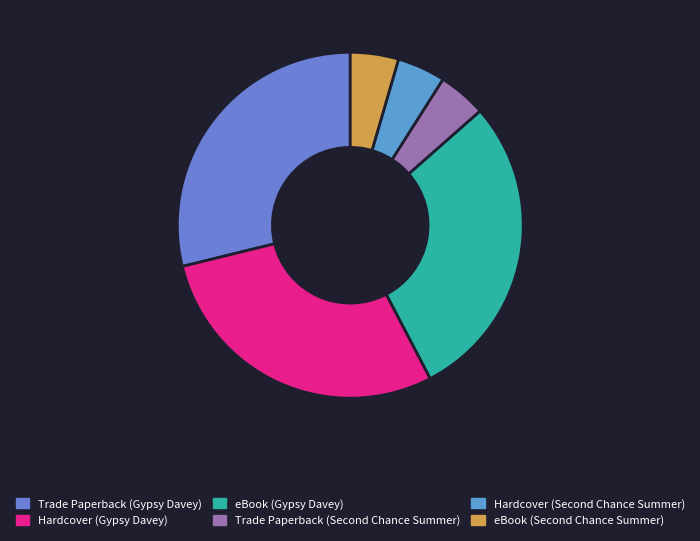

Which category has the biggest portion of the pie?

Trade Paperback (Gypsy Davey)